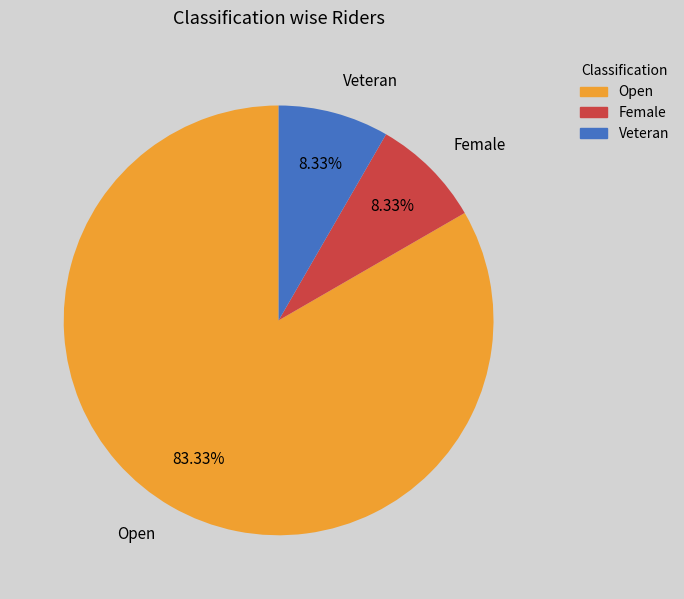

The Veteran slice represents 8% of the pie. True or false?

True